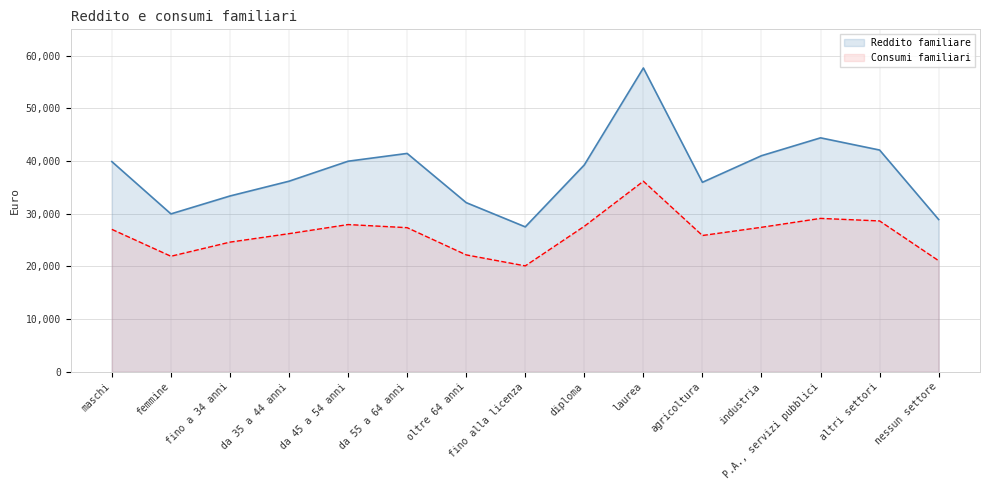

Rank the series at fino alla licenza from lowest to highest value.

Consumi familiari, Reddito familiare